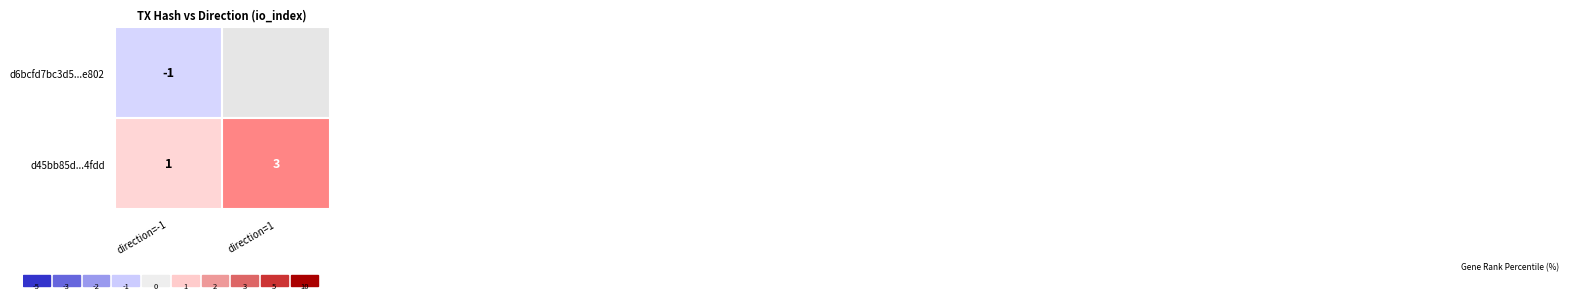

Which has a higher value, 1 or -1?

1